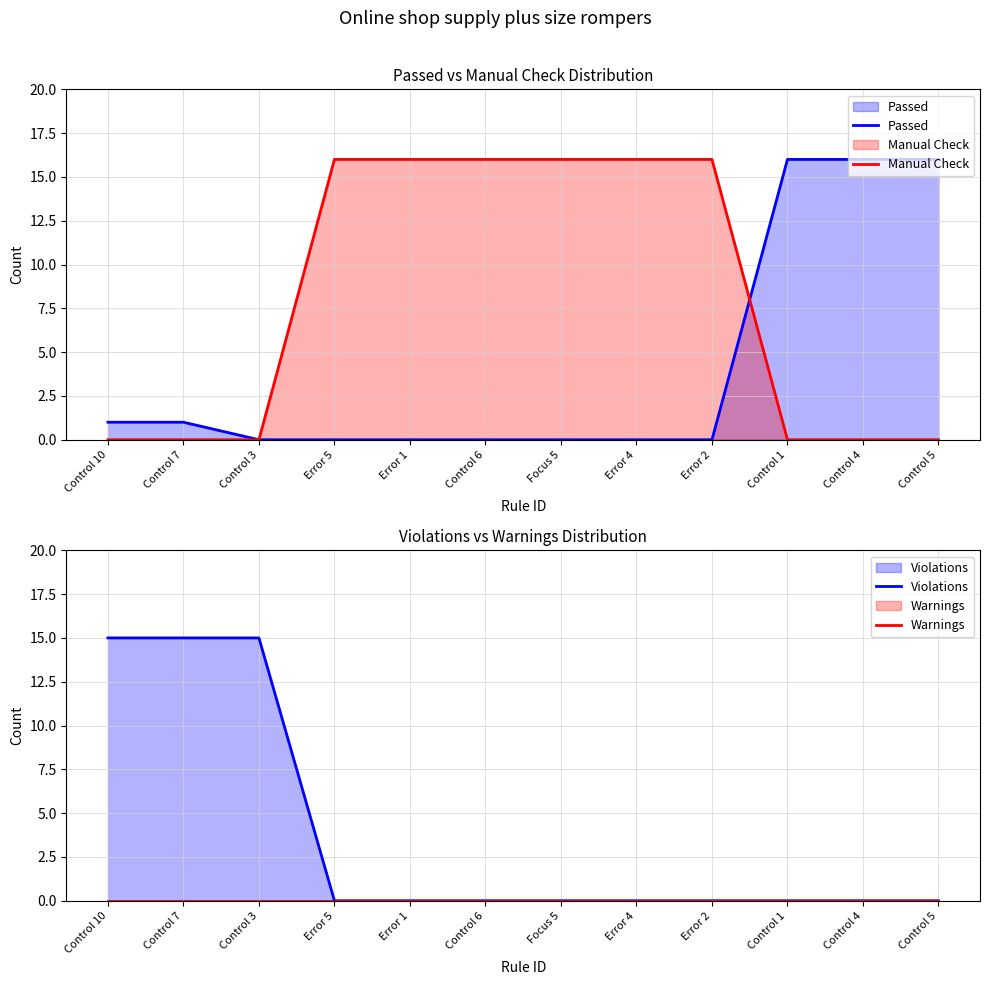

What are all the series names shown in the legend?

Passed, Manual Check, Violations, Warnings